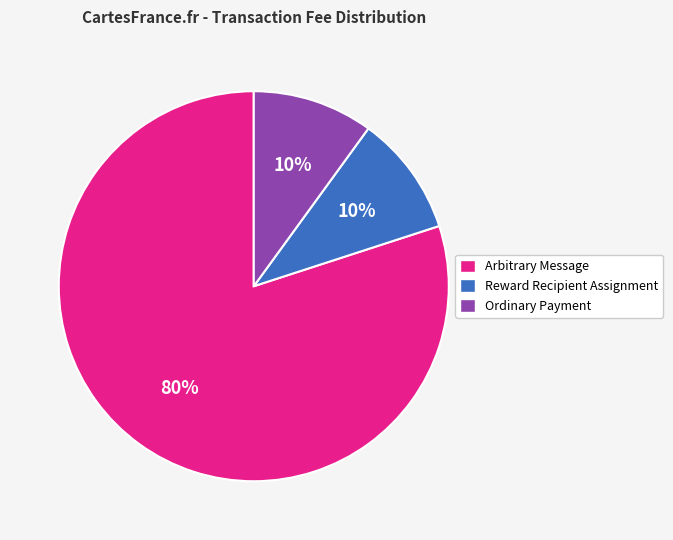

Which category has the biggest portion of the pie?

Arbitrary Message